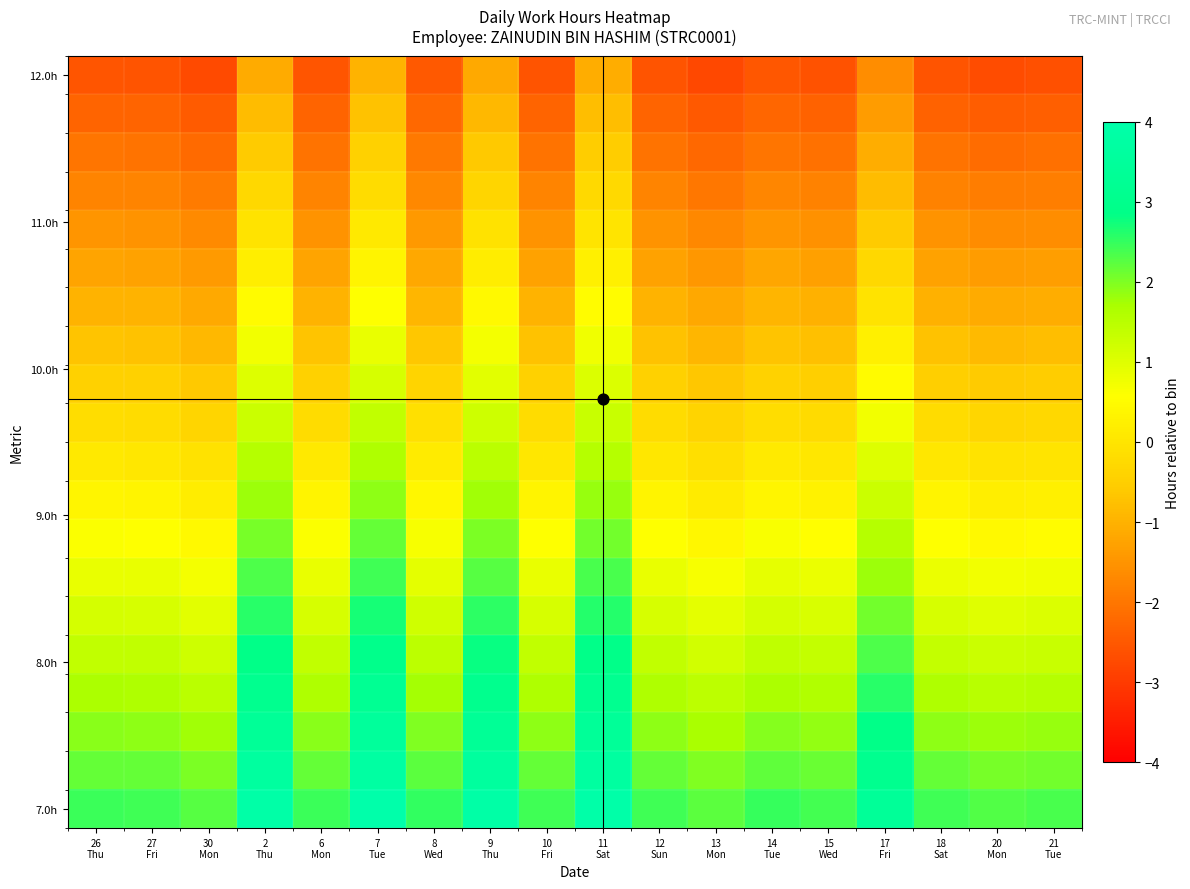

What is the difference between the highest and lowest values at 8
Wed?

5.0